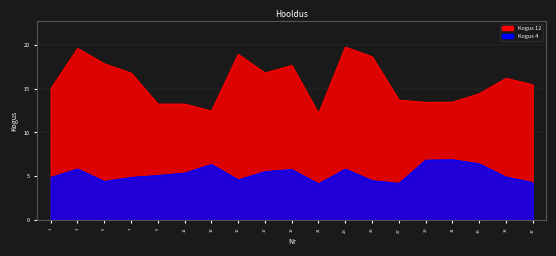

At which label is Kogus 4 closest to 4?

1